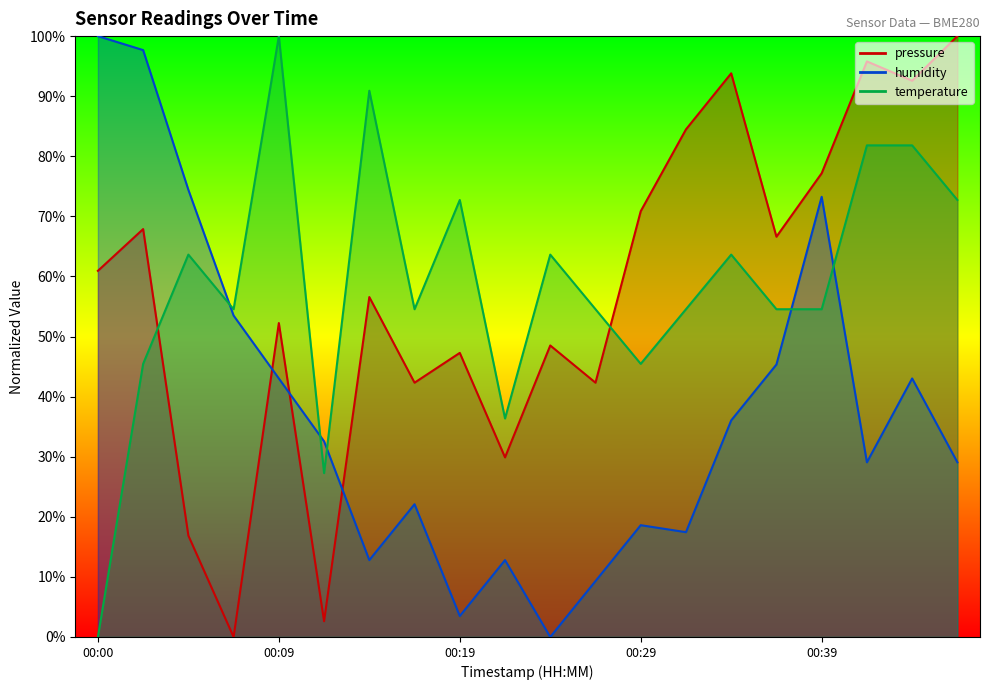

True or false: temperature and humidity intersect in this chart.

True